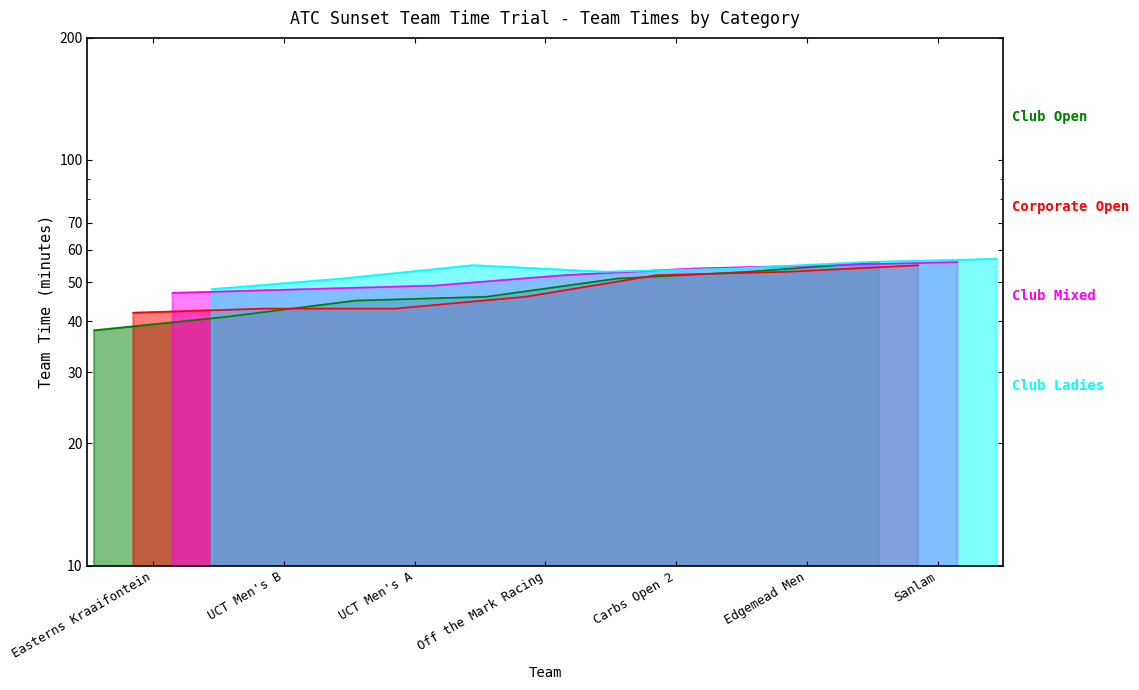

How many Club Open values are between 41 and 53?

5